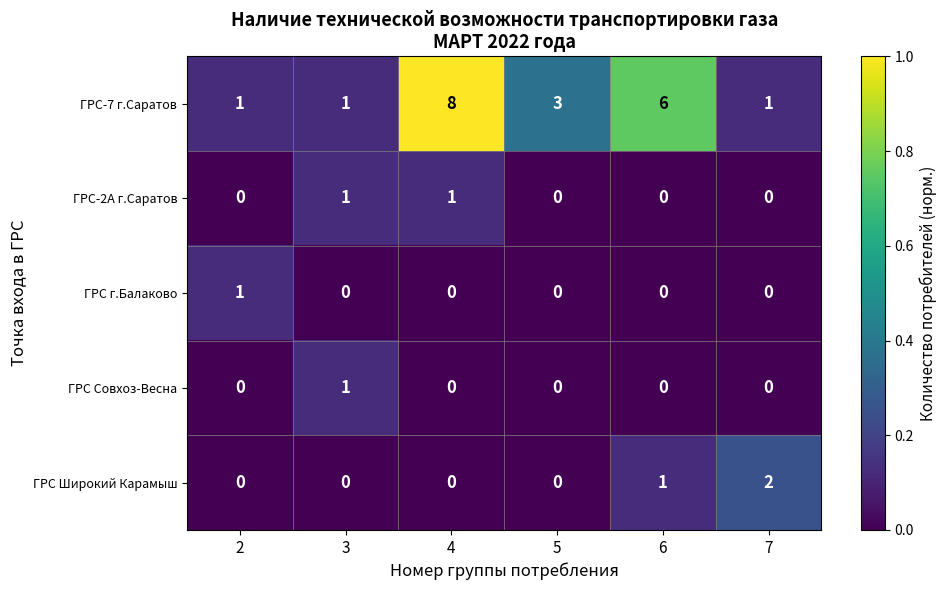

Reading left to right, list all the values displayed in this chart.

ГРС-7 г.Саратов: 2=1	3=1	4=8	5=3	6=6	7=1
ГРС-2А г.Саратов: 2=0	3=1	4=1	5=0	6=0	7=0
ГРС г.Балаково: 2=1	3=0	4=0	5=0	6=0	7=0
ГРС Совхоз-Весна: 2=0	3=1	4=0	5=0	6=0	7=0
ГРС Широкий Карамыш: 2=0	3=0	4=0	5=0	6=1	7=2